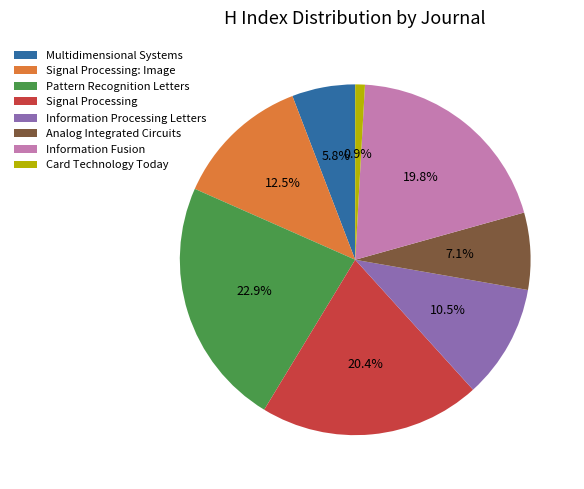

Is it true that Analog Integrated Circuits is 7% of the pie?

True